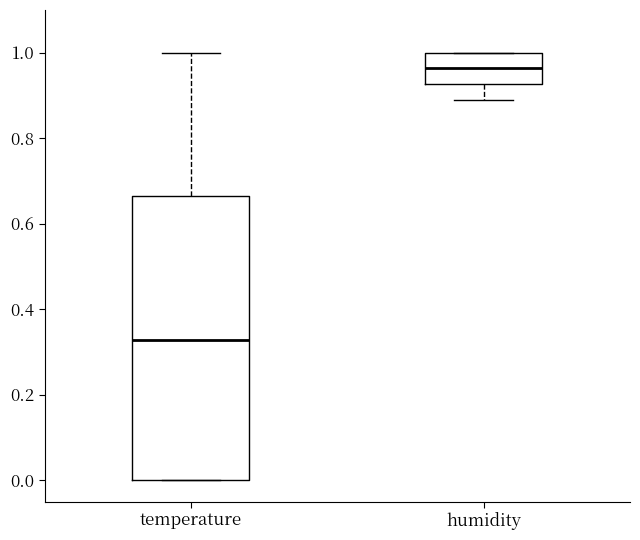

Which box is the tallest, from its lower edge to its upper edge?

temperature